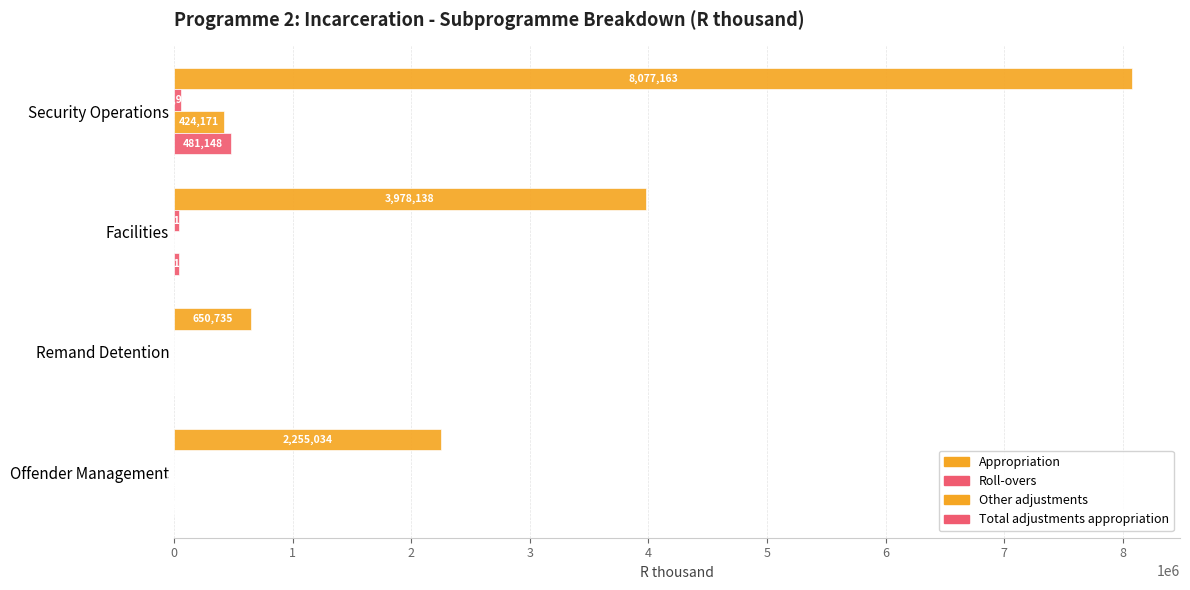

How many categories are shown in the chart?

4